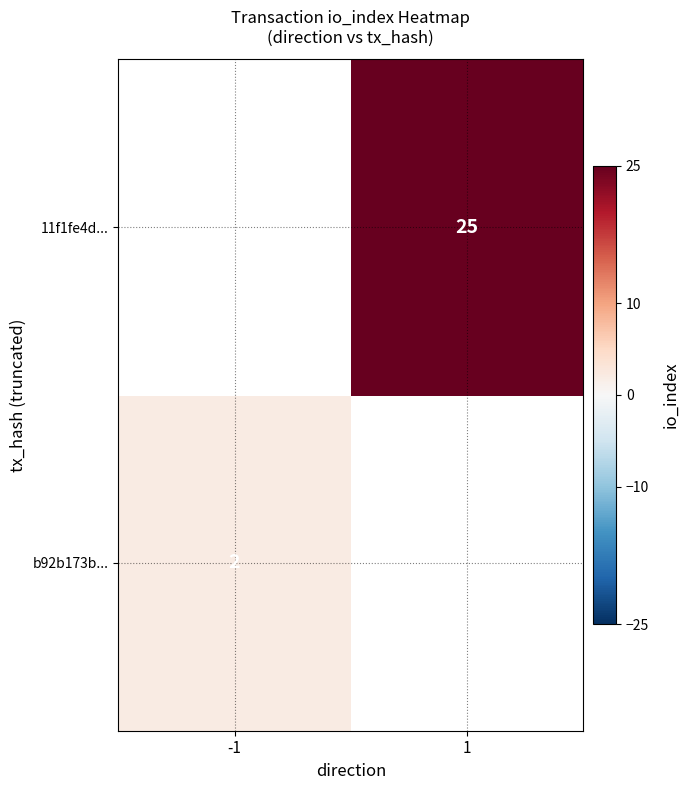

At how many categories does at least one series exceed 4?

1